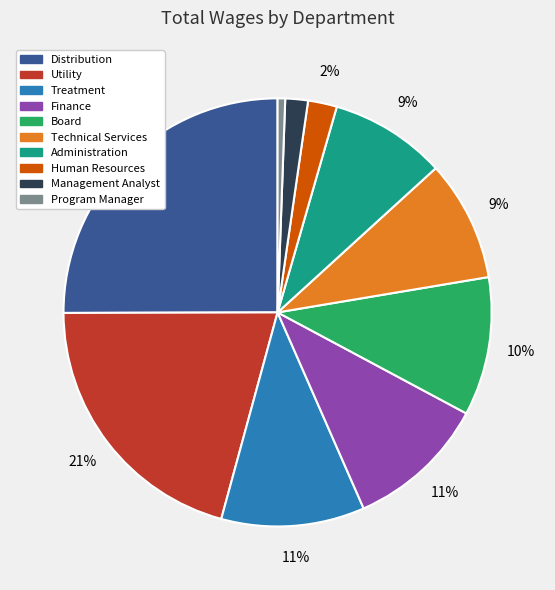

To the nearest percent, what is the combined percentage of Program Manager and Distribution?

26%